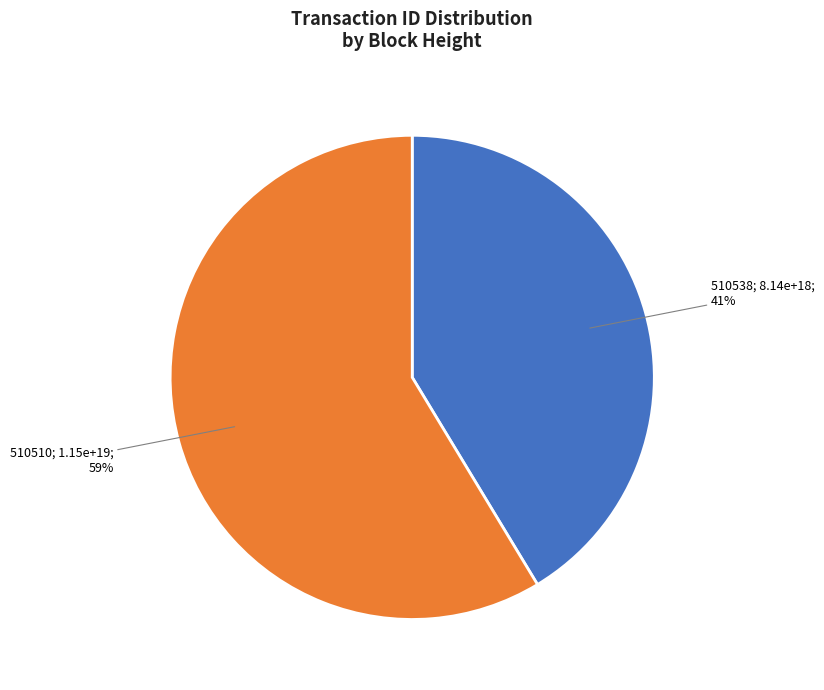

Does any single category account for the majority?

Yes